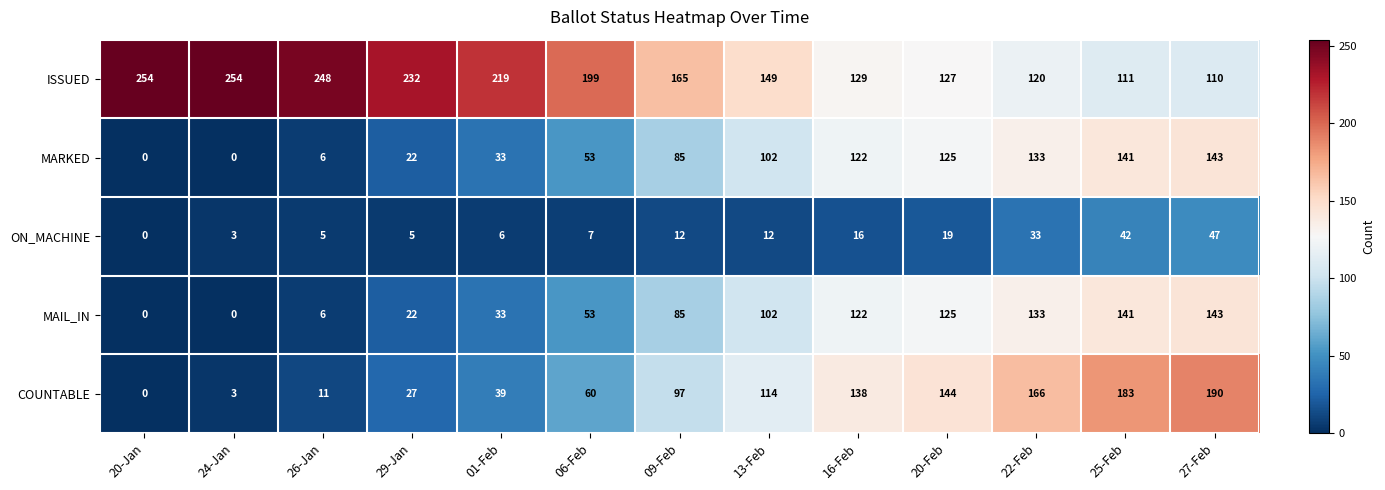

At which label is ON_MACHINE closest to 23?

20-Feb